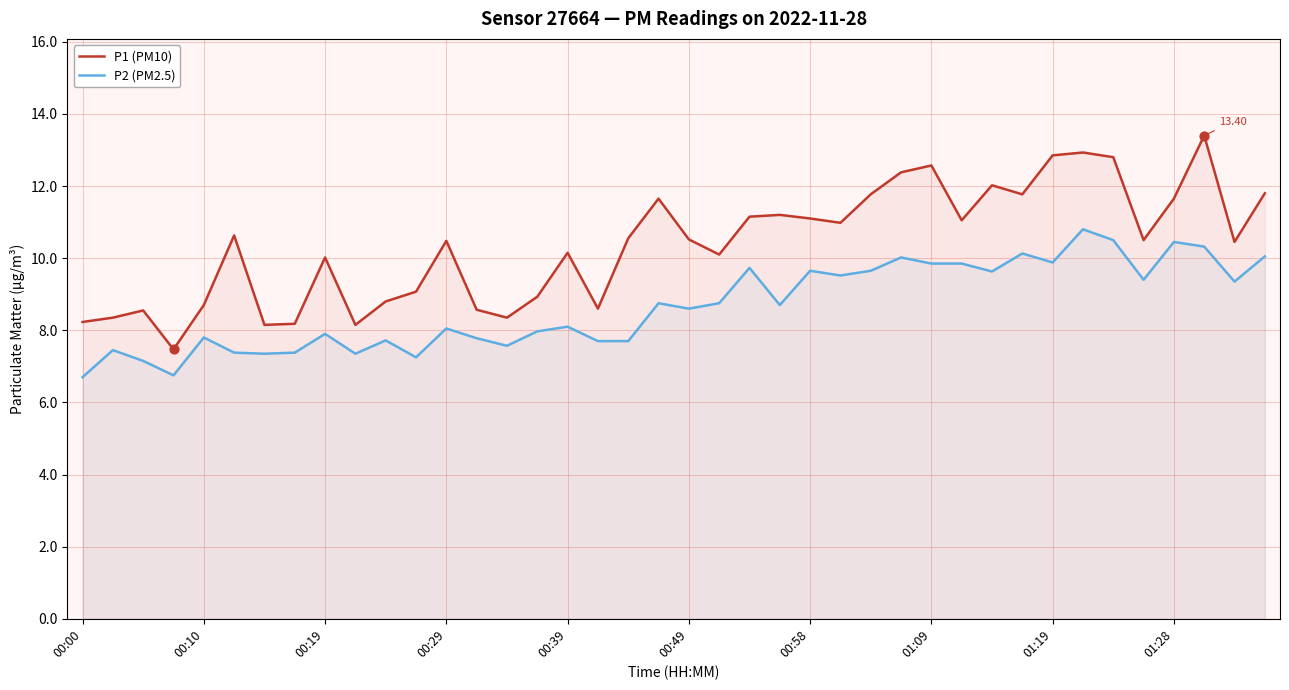

Which series contains the highest Y value?

P1 (PM10)